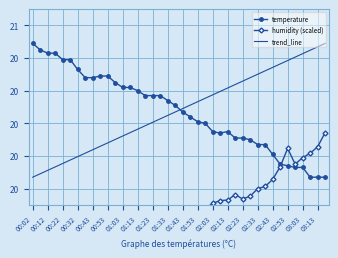

Which series changed the most between 00:02 and 00:58?

temperature